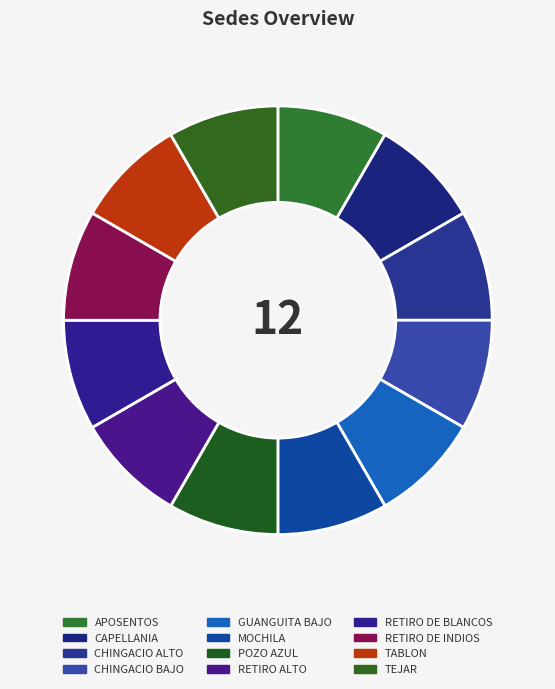

Count the number of slices in the pie.

12